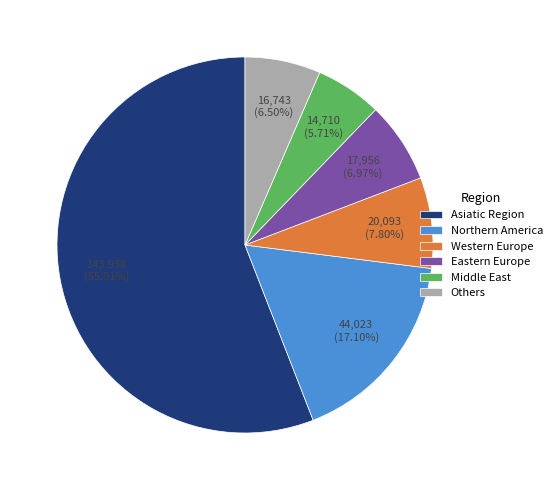

To the nearest percent, what is the average slice percentage?

17%